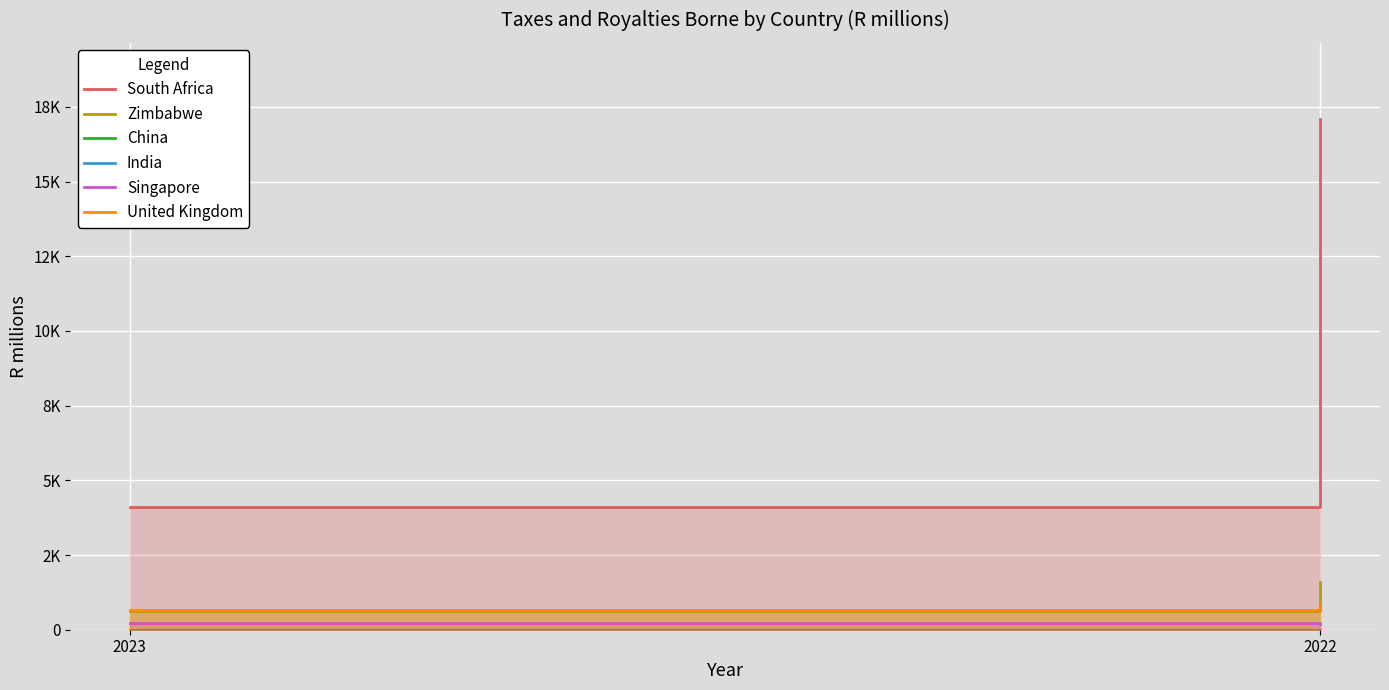

At which category does the chart reach its peak across all series?

2022